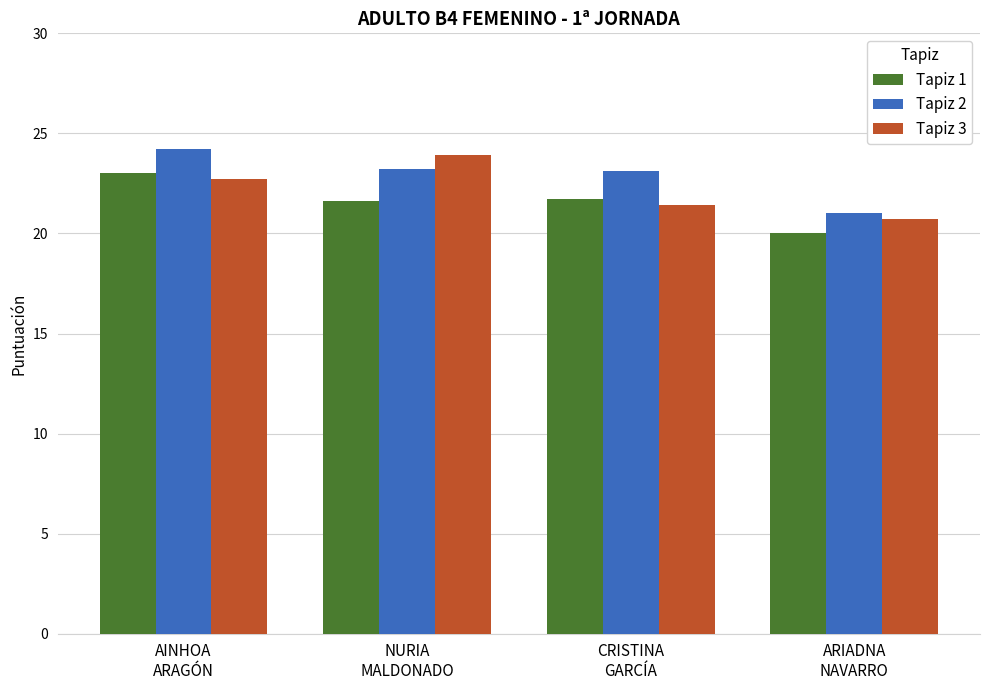

What is the difference between the maximum and second lowest values in the Tapiz 2 series?

1.1